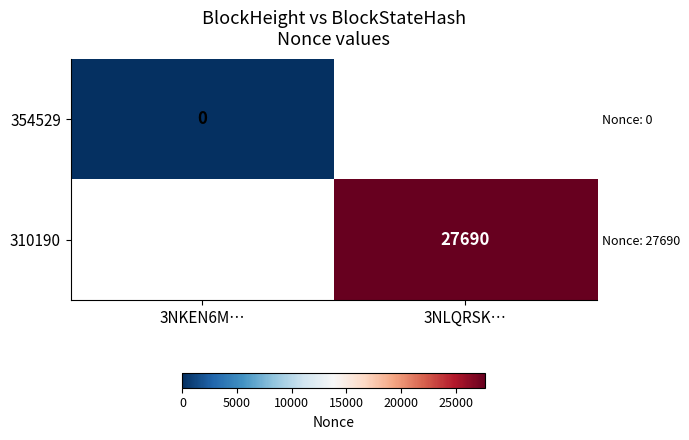

At 3NLQRSK…, list the series in order from largest to smallest.

354529, 310190